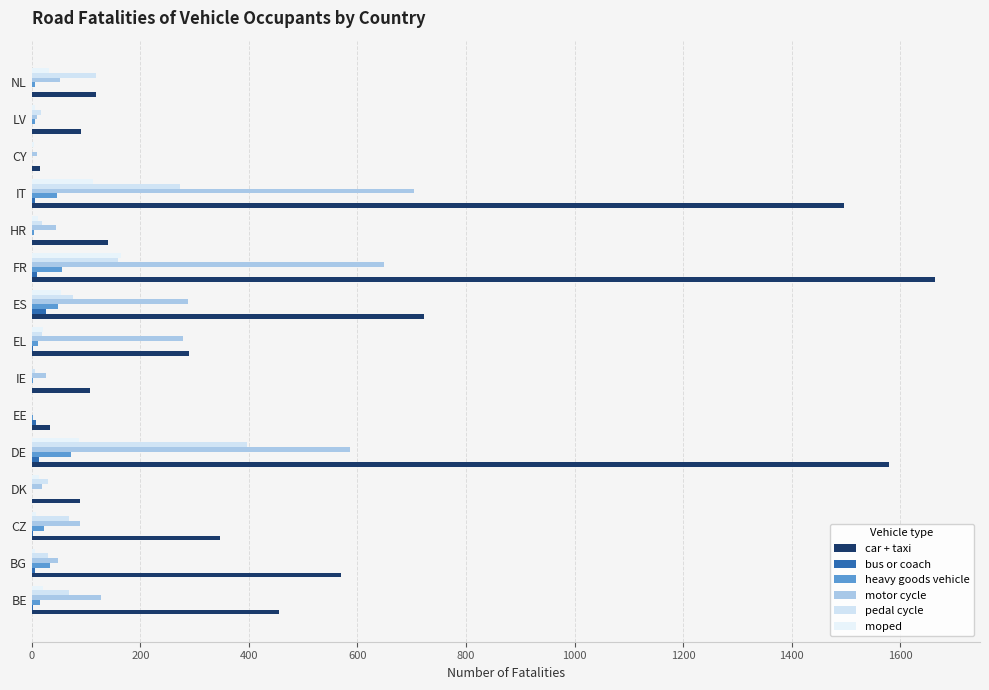

Rank the series by their maximum value, from highest to lowest.

car + taxi, motor cycle, pedal cycle, moped, heavy goods vehicle, bus or coach